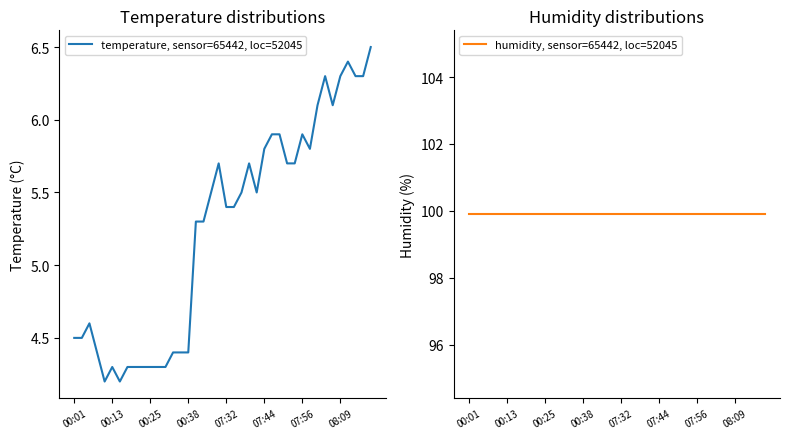

True or false: humidity, sensor=65442, loc=52045 and temperature, sensor=65442, loc=52045 intersect in this chart.

False